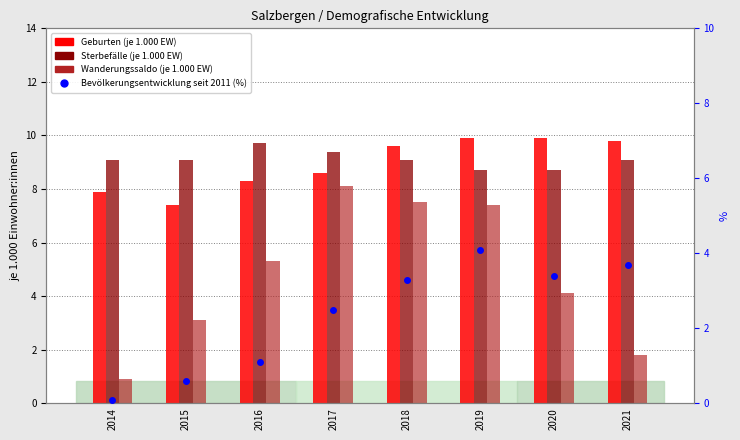

The value of Bevölkerungsentwicklung seit 2011 (%) at 2021 is 6.1. True or false?

False